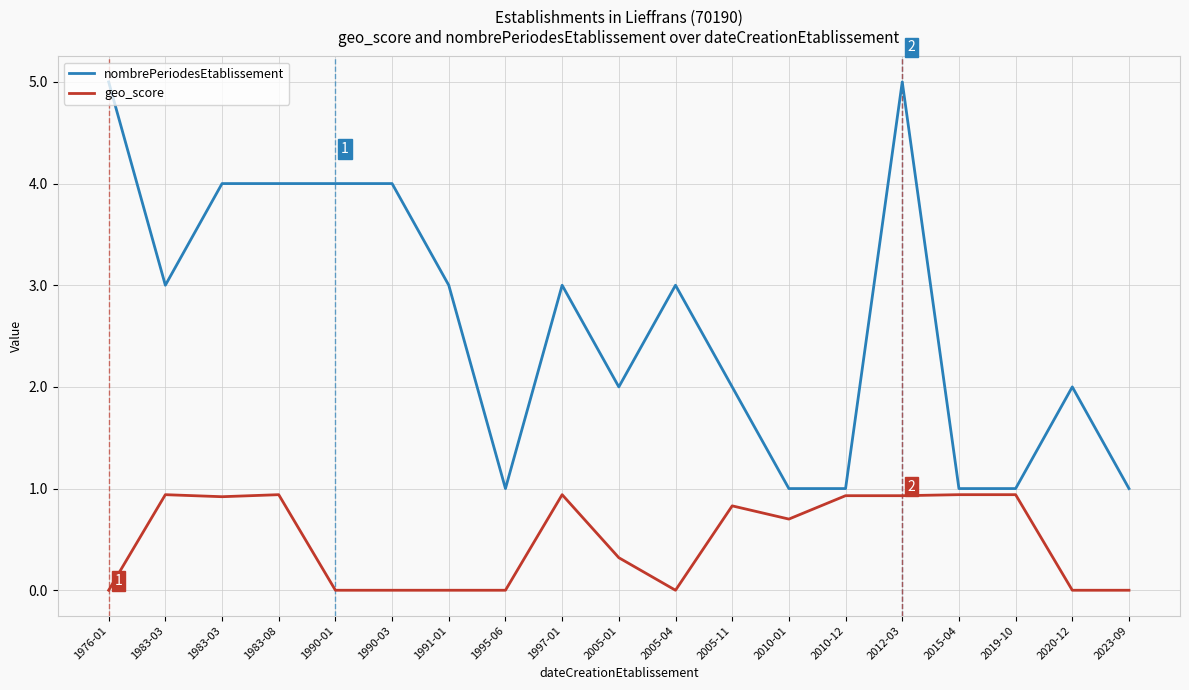

What are all the series names shown in the legend?

nombrePeriodesEtablissement, geo_score